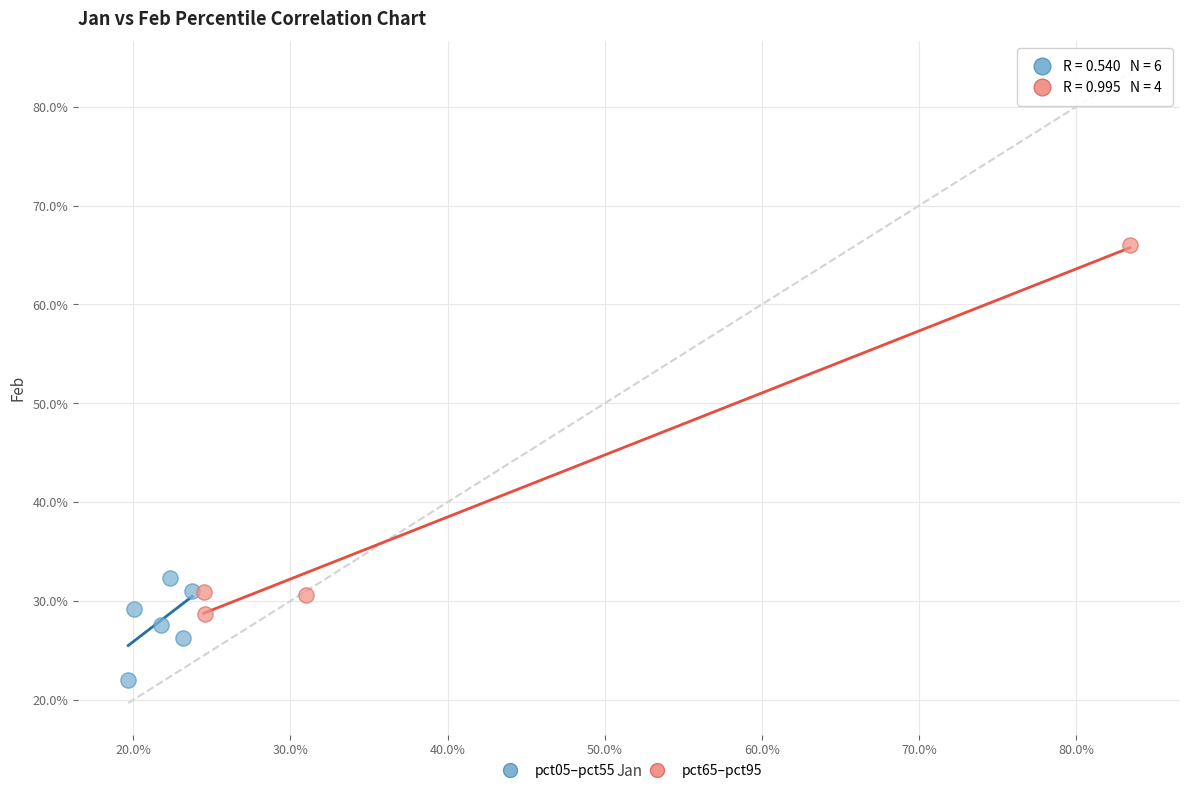

Which series contains the lowest Y value?

pct05–pct55